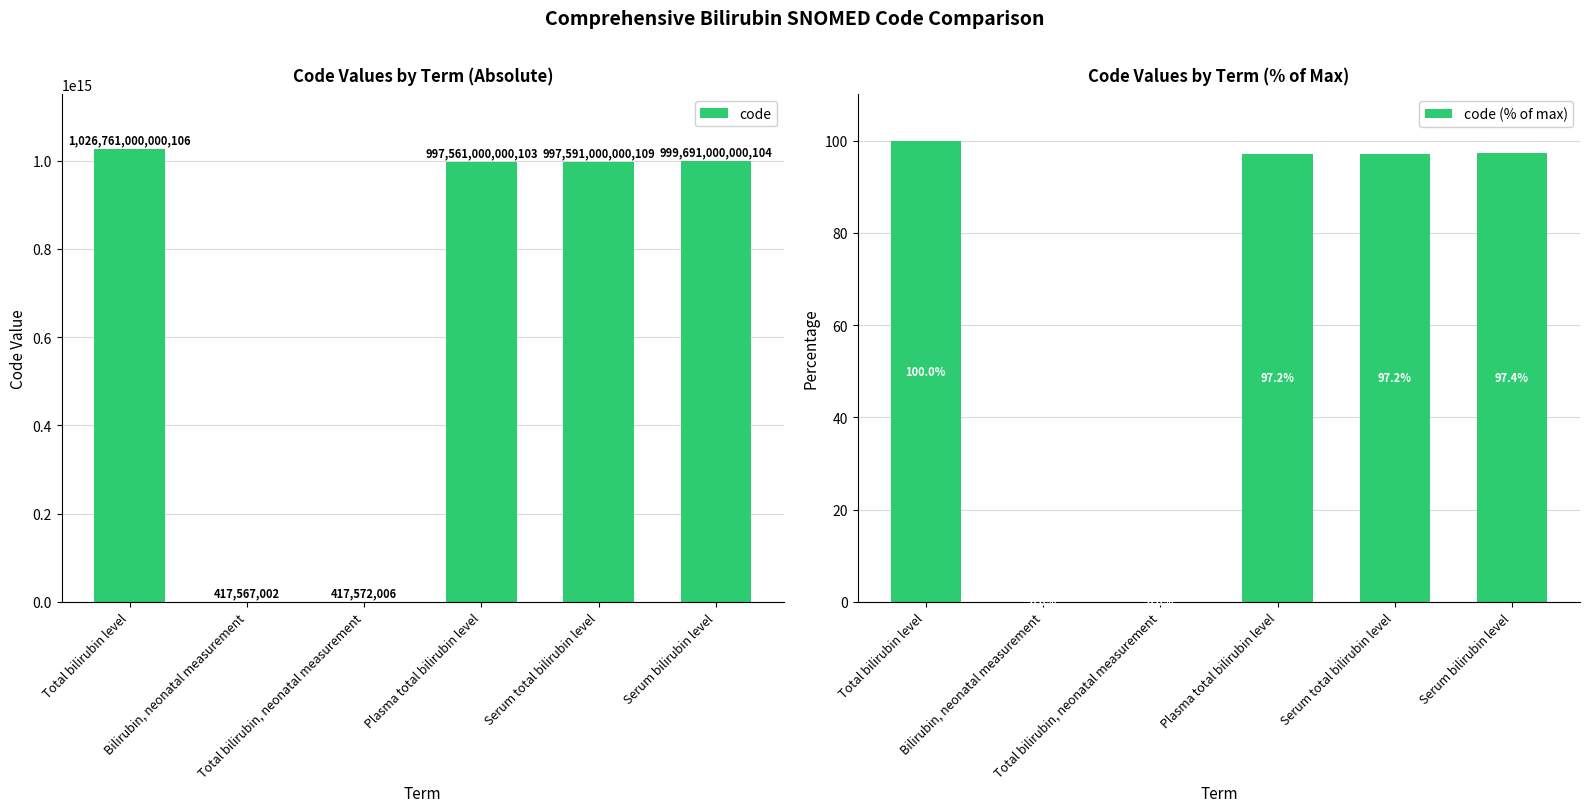

Which series has the largest range (max minus min)?

code